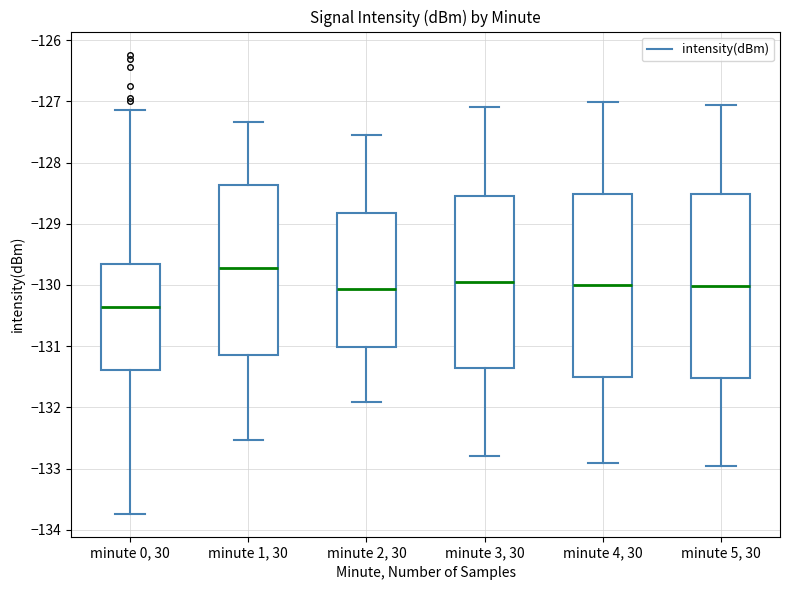

Reading left to right, read every box against the y-axis: the position of its median line, the range the box covers, and the ends of its whiskers. The values are not printed on the chart, so give them approximately, as read against the axis.

minute 0, 30: median -130.4, box -131.4 to -129.7, whiskers -133.7 to -127.1
minute 1, 30: median -129.7, box -131.1 to -128.4, whiskers -132.5 to -127.3
minute 2, 30: median -130.1, box -131.0 to -128.8, whiskers -131.9 to -127.6
minute 3, 30: median -129.9, box -131.3 to -128.5, whiskers -132.8 to -127.1
minute 4, 30: median -130.0, box -131.5 to -128.5, whiskers -132.9 to -127.0
minute 5, 30: median -130.0, box -131.5 to -128.5, whiskers -133.0 to -127.1